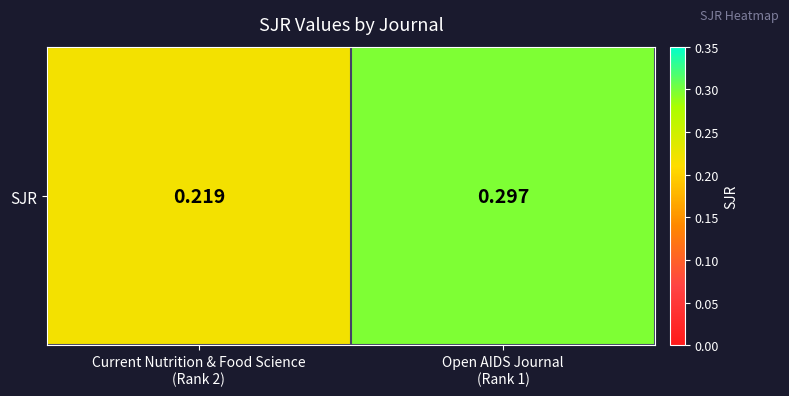

What is the sum of the values at Current Nutrition & Food Science
(Rank 2) and Open AIDS Journal
(Rank 1)?

0.5